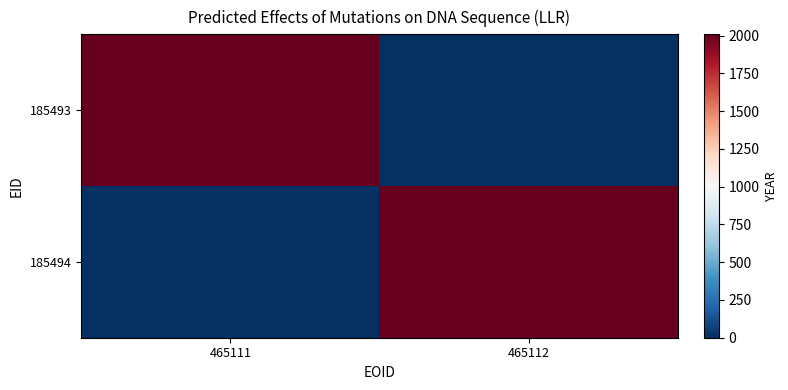

Which series has the largest total across all categories?

185493